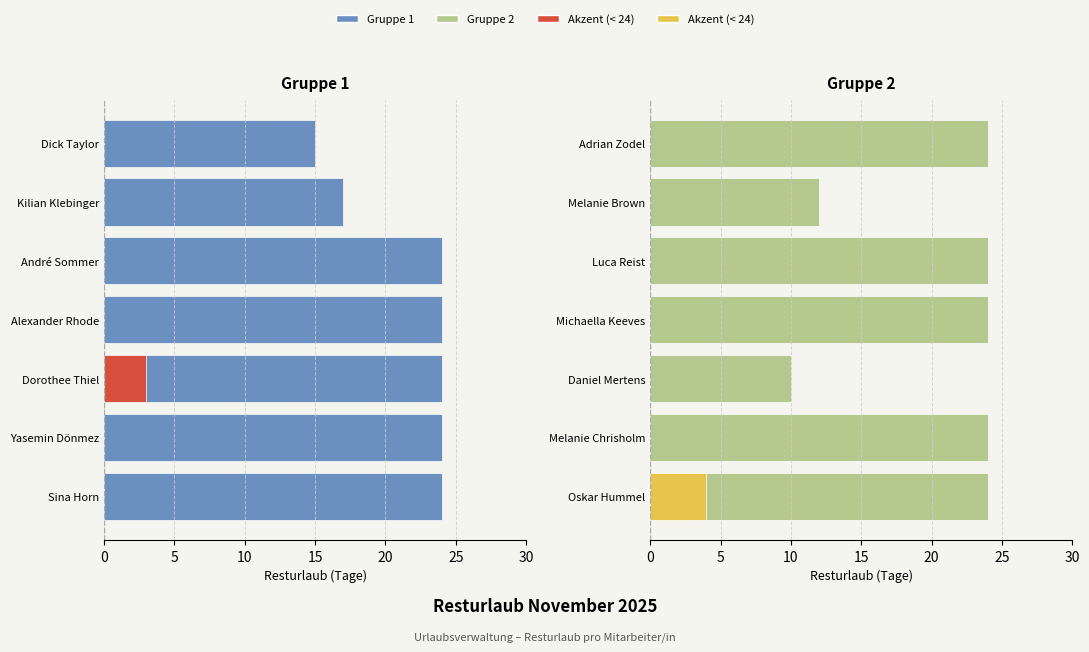

The Gruppe 1 (Sina–André) series shows 24 at Sina Horn. True or false?

True